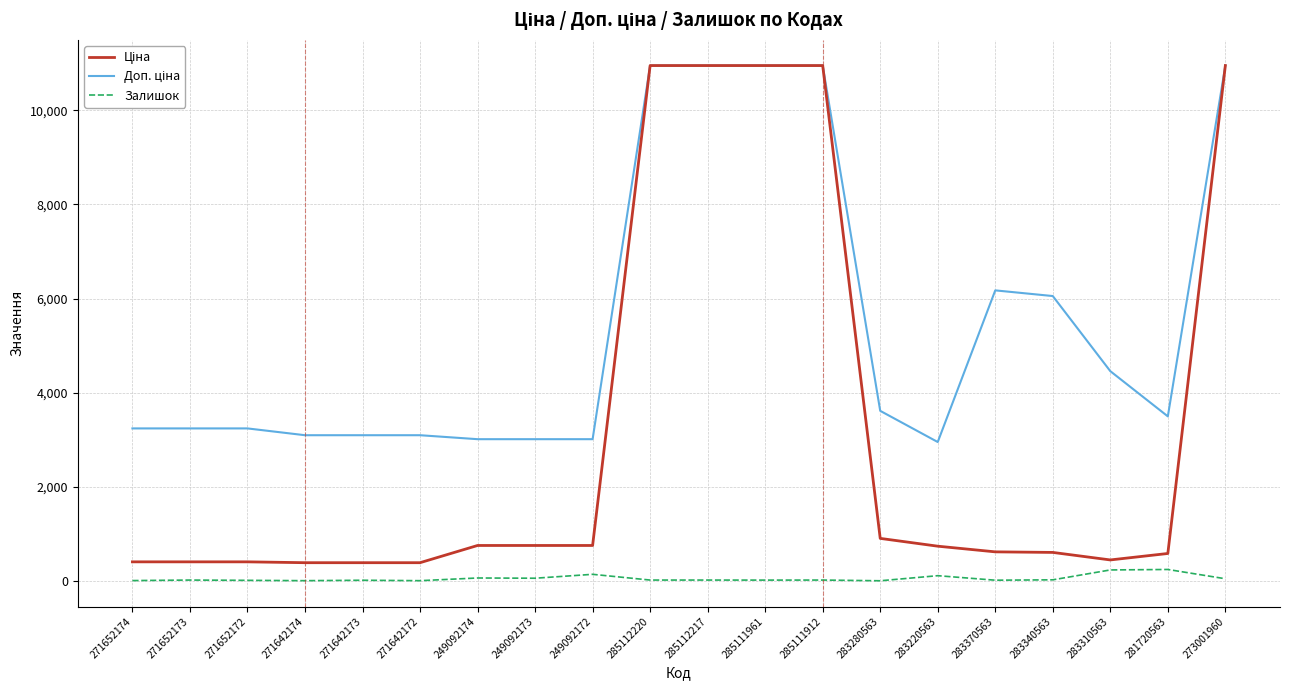

The Залишок series shows 18.0 at 271652173. True or false?

True